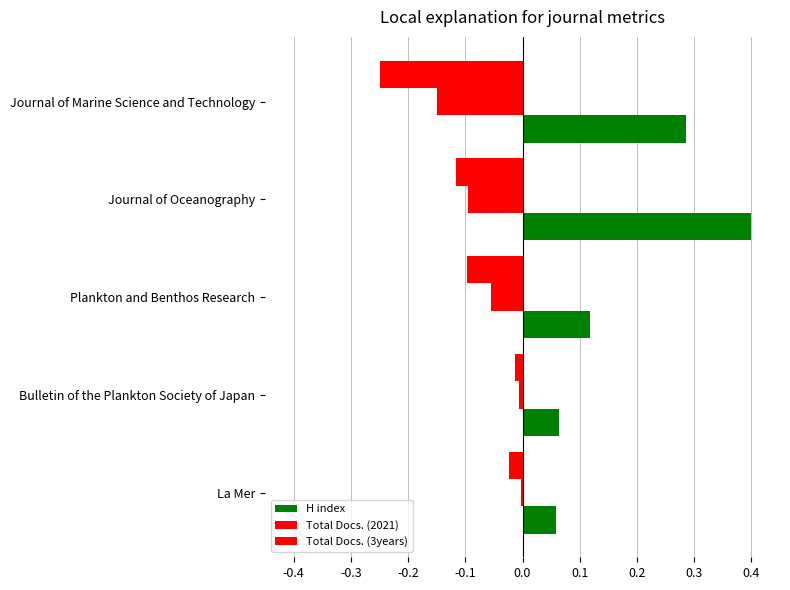

What is the difference between the maximum and minimum values in the H index series?

0.3